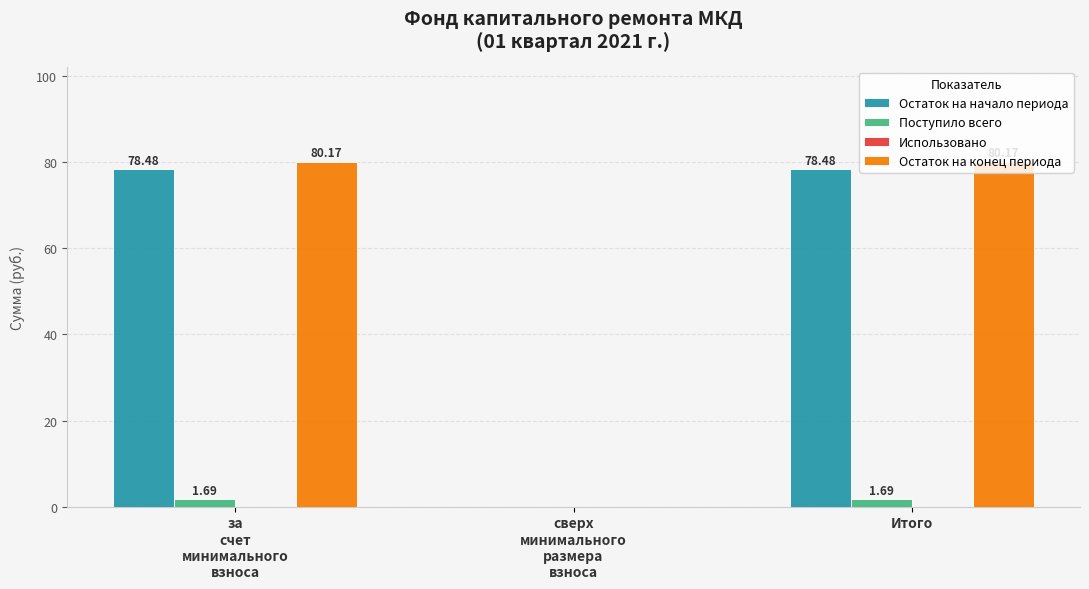

Which series has the largest total across all categories?

Остаток на конец периода